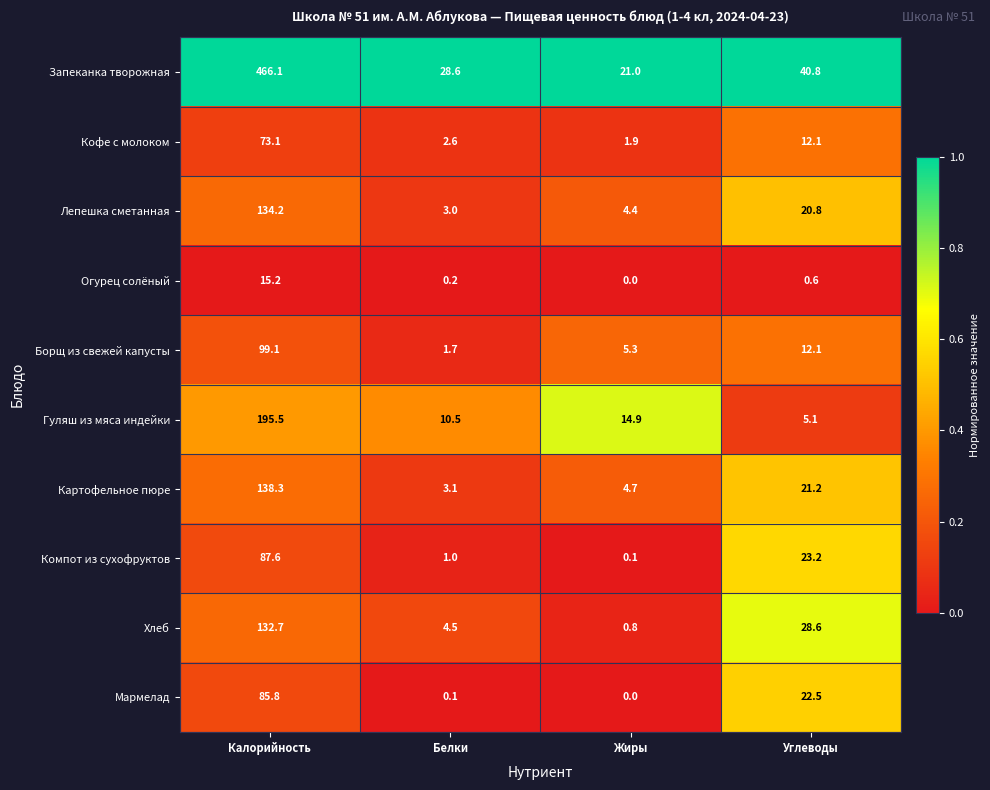

Which category has the lowest value across all series?

Жиры